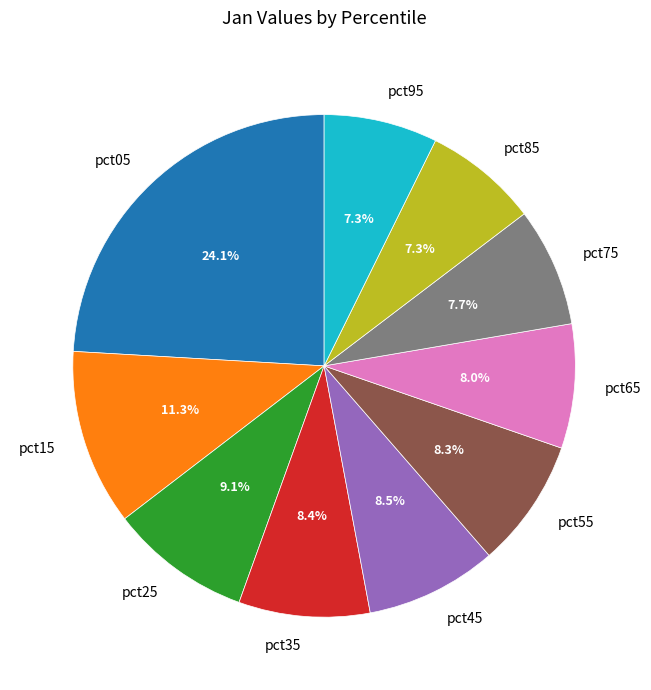

Count the number of slices in the pie.

10